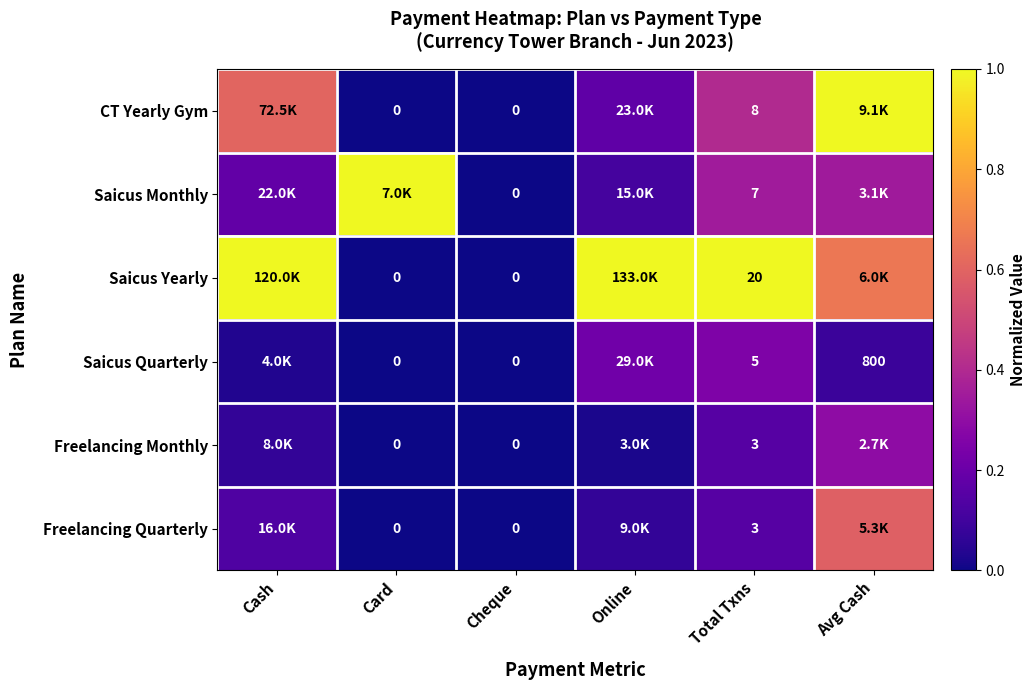

How many data points in CT Yearly Gym are above 0?

4